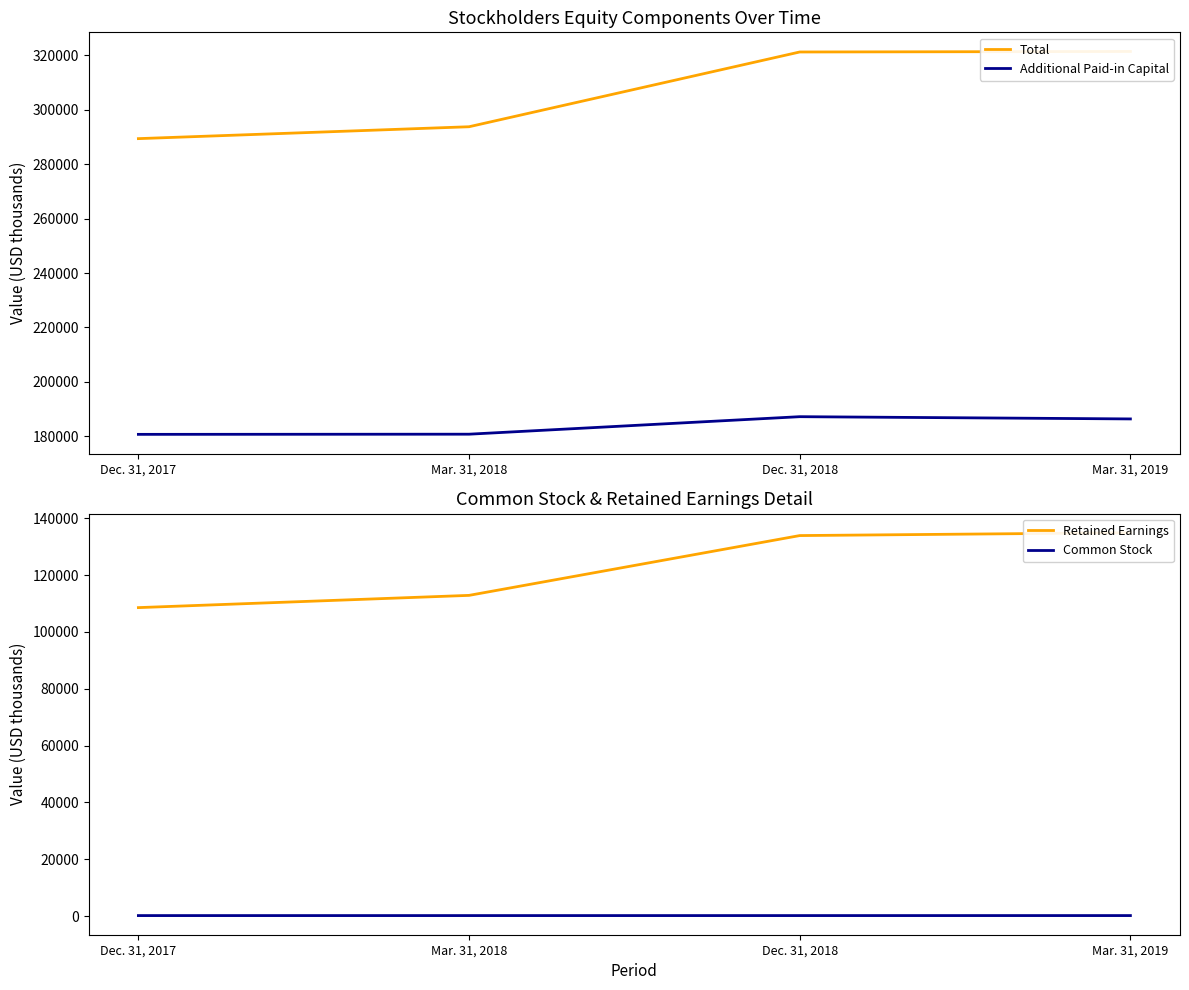

True or false: Retained Earnings has more than 0 interior local peaks.

False